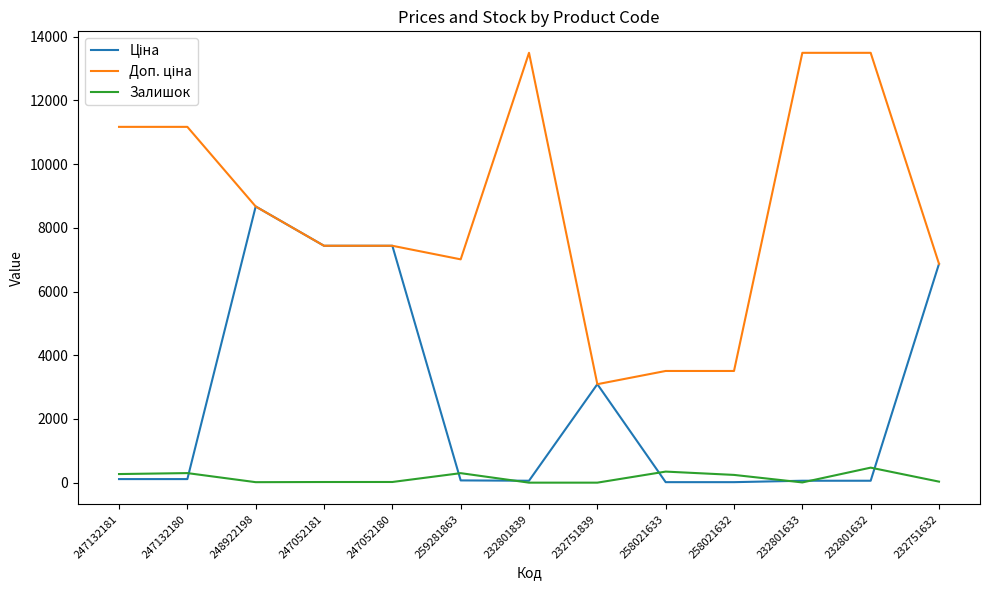

Where does the Залишок series first go above 32?

247132181